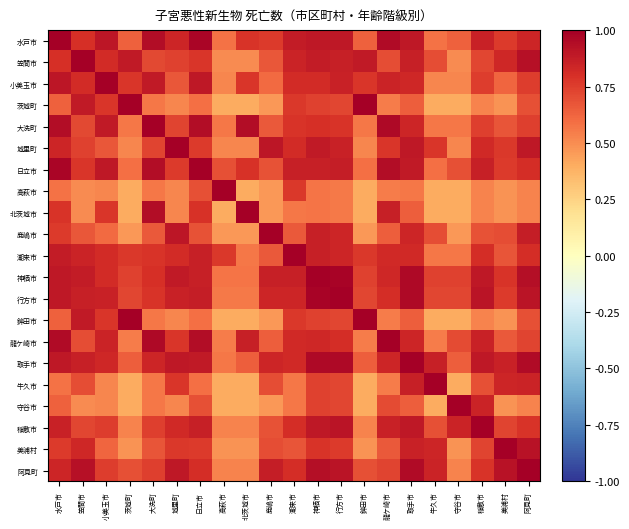

Reading right to left, extract all data points from this chart.

水戸市: 阿見町=0.8	美浦村=0.8	稲敷市=0.9	守谷市=0.6	牛久市=0.6	取手市=0.9	龍ケ崎市=0.9	鉾田市=0.6	行方市=0.9	神栖市=0.9	潮来市=0.9	鹿嶋市=0.8	北茨城市=0.8	高萩市=0.6	日立市=1.0	城里町=0.8	大洗町=0.9	茨城町=0.6	小美玉市=0.9	笠間市=0.8	水戸市=1.0
笠間市: 阿見町=0.9	美浦村=0.8	稲敷市=0.7	守谷市=0.5	牛久市=0.7	取手市=0.9	龍ケ崎市=0.7	鉾田市=0.9	行方市=0.9	神栖市=0.9	潮来市=0.8	鹿嶋市=0.7	北茨城市=0.5	高萩市=0.5	日立市=0.8	城里町=0.7	大洗町=0.7	茨城町=0.9	小美玉市=0.8	笠間市=1.0	水戸市=0.8
小美玉市: 阿見町=0.8	美浦村=0.6	稲敷市=0.8	守谷市=0.5	牛久市=0.5	取手市=0.8	龍ケ崎市=0.8	鉾田市=0.8	行方市=0.9	神栖市=0.8	潮来市=0.8	鹿嶋市=0.6	北茨城市=0.8	高萩市=0.5	日立市=0.9	城里町=0.7	大洗町=0.9	茨城町=0.8	小美玉市=1.0	笠間市=0.8	水戸市=0.9
茨城町: 阿見町=0.7	美浦村=0.5	稲敷市=0.5	守谷市=0.4	牛久市=0.4	取手市=0.6	龍ケ崎市=0.6	鉾田市=1.0	行方市=0.7	神栖市=0.7	潮来市=0.8	鹿嶋市=0.5	北茨城市=0.4	高萩市=0.4	日立市=0.6	城里町=0.5	大洗町=0.6	茨城町=1.0	小美玉市=0.8	笠間市=0.9	水戸市=0.6
大洗町: 阿見町=0.7	美浦村=0.7	稲敷市=0.7	守谷市=0.6	牛久市=0.6	取手市=0.8	龍ケ崎市=1.0	鉾田市=0.6	行方市=0.8	神栖市=0.8	潮来市=0.8	鹿嶋市=0.7	北茨城市=0.9	高萩市=0.6	日立市=0.9	城里町=0.7	大洗町=1.0	茨城町=0.6	小美玉市=0.9	笠間市=0.7	水戸市=0.9
城里町: 阿見町=0.9	美浦村=0.8	稲敷市=0.8	守谷市=0.5	牛久市=0.8	取手市=0.9	龍ケ崎市=0.8	鉾田市=0.5	行方市=0.9	神栖市=0.9	潮来市=0.8	鹿嶋市=0.9	北茨城市=0.5	高萩市=0.5	日立市=0.8	城里町=1.0	大洗町=0.7	茨城町=0.5	小美玉市=0.7	笠間市=0.7	水戸市=0.8
日立市: 阿見町=0.8	美浦村=0.8	稲敷市=0.9	守谷市=0.7	牛久市=0.6	取手市=0.9	龍ケ崎市=0.9	鉾田市=0.6	行方市=0.9	神栖市=0.9	潮来市=0.9	鹿嶋市=0.7	北茨城市=0.8	高萩市=0.7	日立市=1.0	城里町=0.8	大洗町=0.9	茨城町=0.6	小美玉市=0.9	笠間市=0.8	水戸市=1.0
高萩市: 阿見町=0.5	美浦村=0.5	稲敷市=0.5	守谷市=0.4	牛久市=0.4	取手市=0.6	龍ケ崎市=0.6	鉾田市=0.4	行方市=0.6	神栖市=0.6	潮来市=0.8	鹿嶋市=0.5	北茨城市=0.4	高萩市=1.0	日立市=0.7	城里町=0.5	大洗町=0.6	茨城町=0.4	小美玉市=0.5	笠間市=0.5	水戸市=0.6
北茨城市: 阿見町=0.5	美浦村=0.5	稲敷市=0.5	守谷市=0.4	牛久市=0.4	取手市=0.6	龍ケ崎市=0.9	鉾田市=0.4	行方市=0.6	神栖市=0.6	潮来市=0.6	鹿嶋市=0.5	北茨城市=1.0	高萩市=0.4	日立市=0.8	城里町=0.5	大洗町=0.9	茨城町=0.4	小美玉市=0.8	笠間市=0.5	水戸市=0.8
鹿嶋市: 阿見町=0.9	美浦村=0.7	稲敷市=0.7	守谷市=0.5	牛久市=0.7	取手市=0.8	龍ケ崎市=0.6	鉾田市=0.5	行方市=0.8	神栖市=0.9	潮来市=0.7	鹿嶋市=1.0	北茨城市=0.5	高萩市=0.5	日立市=0.7	城里町=0.9	大洗町=0.7	茨城町=0.5	小美玉市=0.6	笠間市=0.7	水戸市=0.8
潮来市: 阿見町=0.8	美浦村=0.7	稲敷市=0.8	守谷市=0.6	牛久市=0.6	取手市=0.8	龍ケ崎市=0.8	鉾田市=0.8	行方市=0.8	神栖市=0.9	潮来市=1.0	鹿嶋市=0.7	北茨城市=0.6	高萩市=0.8	日立市=0.9	城里町=0.8	大洗町=0.8	茨城町=0.8	小美玉市=0.8	笠間市=0.8	水戸市=0.9
神栖市: 阿見町=0.9	美浦村=0.8	稲敷市=0.9	守谷市=0.7	牛久市=0.7	取手市=1.0	龍ケ崎市=0.8	鉾田市=0.7	行方市=1.0	神栖市=1.0	潮来市=0.9	鹿嶋市=0.9	北茨城市=0.6	高萩市=0.6	日立市=0.9	城里町=0.9	大洗町=0.8	茨城町=0.7	小美玉市=0.8	笠間市=0.9	水戸市=0.9
行方市: 阿見町=0.9	美浦村=0.8	稲敷市=0.9	守谷市=0.7	牛久市=0.7	取手市=1.0	龍ケ崎市=0.8	鉾田市=0.7	行方市=1.0	神栖市=1.0	潮来市=0.8	鹿嶋市=0.8	北茨城市=0.6	高萩市=0.6	日立市=0.9	城里町=0.9	大洗町=0.8	茨城町=0.7	小美玉市=0.9	笠間市=0.9	水戸市=0.9
鉾田市: 阿見町=0.7	美浦村=0.5	稲敷市=0.5	守谷市=0.4	牛久市=0.4	取手市=0.6	龍ケ崎市=0.6	鉾田市=1.0	行方市=0.7	神栖市=0.7	潮来市=0.8	鹿嶋市=0.5	北茨城市=0.4	高萩市=0.4	日立市=0.6	城里町=0.5	大洗町=0.6	茨城町=1.0	小美玉市=0.8	笠間市=0.9	水戸市=0.6
龍ケ崎市: 阿見町=0.7	美浦村=0.7	稲敷市=0.9	守谷市=0.7	牛久市=0.6	取手市=0.8	龍ケ崎市=1.0	鉾田市=0.6	行方市=0.8	神栖市=0.8	潮来市=0.8	鹿嶋市=0.6	北茨城市=0.9	高萩市=0.6	日立市=0.9	城里町=0.8	大洗町=1.0	茨城町=0.6	小美玉市=0.8	笠間市=0.7	水戸市=0.9
取手市: 阿見町=1.0	美浦村=0.9	稲敷市=0.9	守谷市=0.6	牛久市=0.9	取手市=1.0	龍ケ崎市=0.8	鉾田市=0.6	行方市=1.0	神栖市=1.0	潮来市=0.8	鹿嶋市=0.8	北茨城市=0.6	高萩市=0.6	日立市=0.9	城里町=0.9	大洗町=0.8	茨城町=0.6	小美玉市=0.8	笠間市=0.9	水戸市=0.9
牛久市: 阿見町=0.8	美浦村=0.8	稲敷市=0.7	守谷市=0.4	牛久市=1.0	取手市=0.9	龍ケ崎市=0.6	鉾田市=0.4	行方市=0.7	神栖市=0.7	潮来市=0.6	鹿嶋市=0.7	北茨城市=0.4	高萩市=0.4	日立市=0.6	城里町=0.8	大洗町=0.6	茨城町=0.4	小美玉市=0.5	笠間市=0.7	水戸市=0.6
守谷市: 阿見町=0.5	美浦村=0.5	稲敷市=0.8	守谷市=1.0	牛久市=0.4	取手市=0.6	龍ケ崎市=0.7	鉾田市=0.4	行方市=0.7	神栖市=0.7	潮来市=0.6	鹿嶋市=0.5	北茨城市=0.4	高萩市=0.4	日立市=0.7	城里町=0.5	大洗町=0.6	茨城町=0.4	小美玉市=0.5	笠間市=0.5	水戸市=0.6
稲敷市: 阿見町=0.8	美浦村=0.7	稲敷市=1.0	守谷市=0.8	牛久市=0.7	取手市=0.9	龍ケ崎市=0.9	鉾田市=0.5	行方市=0.9	神栖市=0.9	潮来市=0.8	鹿嶋市=0.7	北茨城市=0.5	高萩市=0.5	日立市=0.9	城里町=0.8	大洗町=0.7	茨城町=0.5	小美玉市=0.8	笠間市=0.7	水戸市=0.9
美浦村: 阿見町=0.9	美浦村=1.0	稲敷市=0.7	守谷市=0.5	牛久市=0.8	取手市=0.9	龍ケ崎市=0.7	鉾田市=0.5	行方市=0.8	神栖市=0.8	潮来市=0.7	鹿嶋市=0.7	北茨城市=0.5	高萩市=0.5	日立市=0.8	城里町=0.8	大洗町=0.7	茨城町=0.5	小美玉市=0.6	笠間市=0.8	水戸市=0.8
阿見町: 阿見町=1.0	美浦村=0.9	稲敷市=0.8	守谷市=0.5	牛久市=0.8	取手市=1.0	龍ケ崎市=0.7	鉾田市=0.7	行方市=0.9	神栖市=0.9	潮来市=0.8	鹿嶋市=0.9	北茨城市=0.5	高萩市=0.5	日立市=0.8	城里町=0.9	大洗町=0.7	茨城町=0.7	小美玉市=0.8	笠間市=0.9	水戸市=0.8